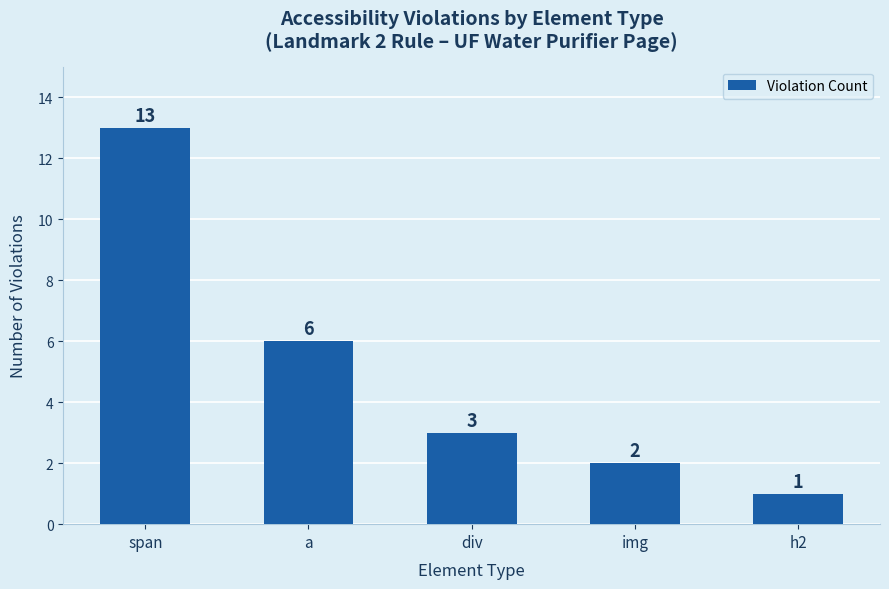

Reading left to right, extract all data points from this chart.

13	6	3	2	1